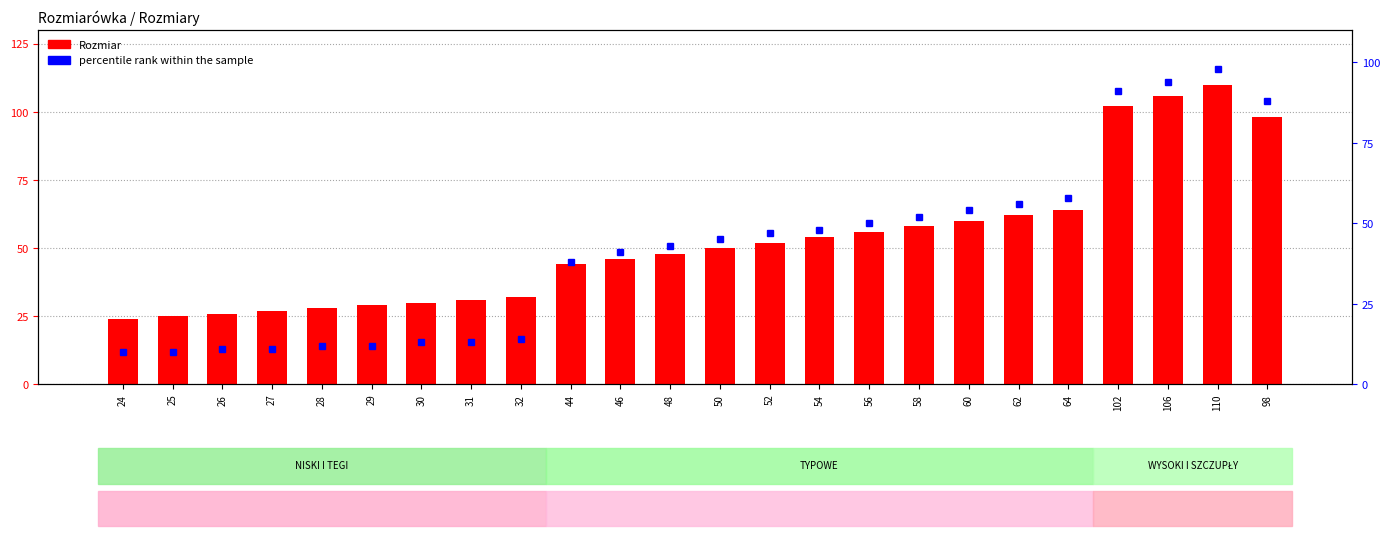

What is the label of the 23rd bar from the left?

110